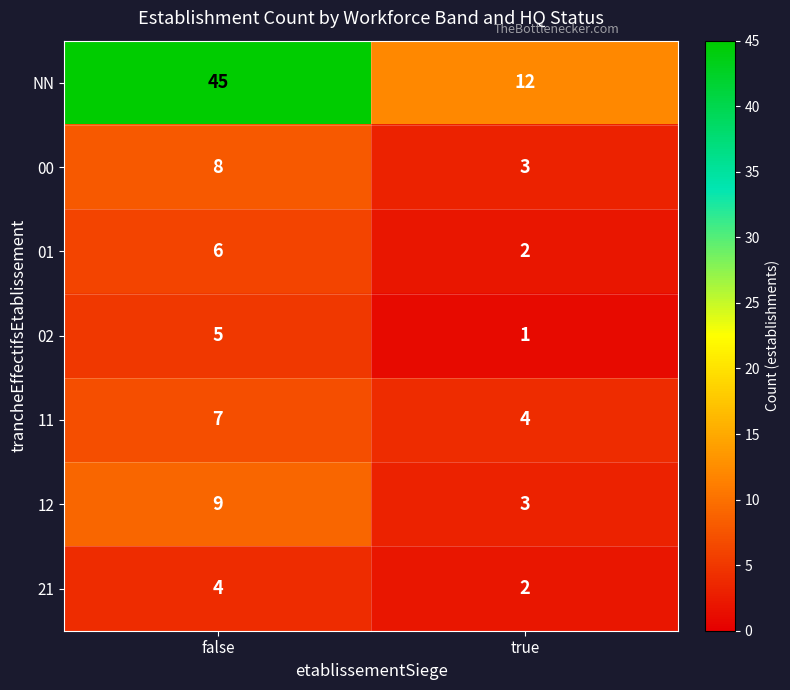

Which series has the largest total across all categories?

NN